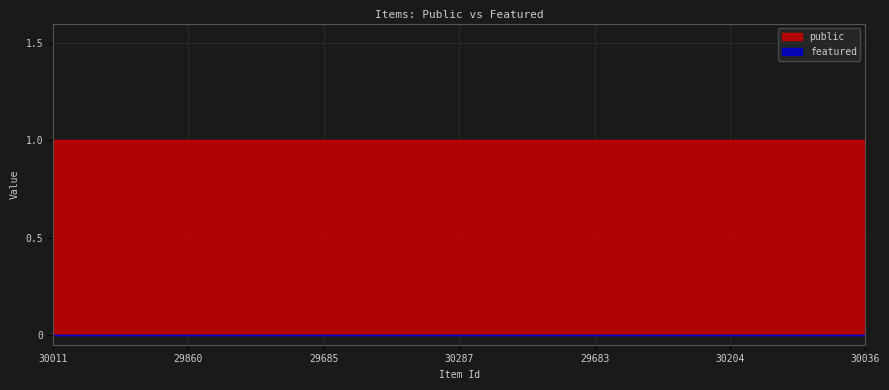

Which label corresponds to the smallest value in the chart?

30011